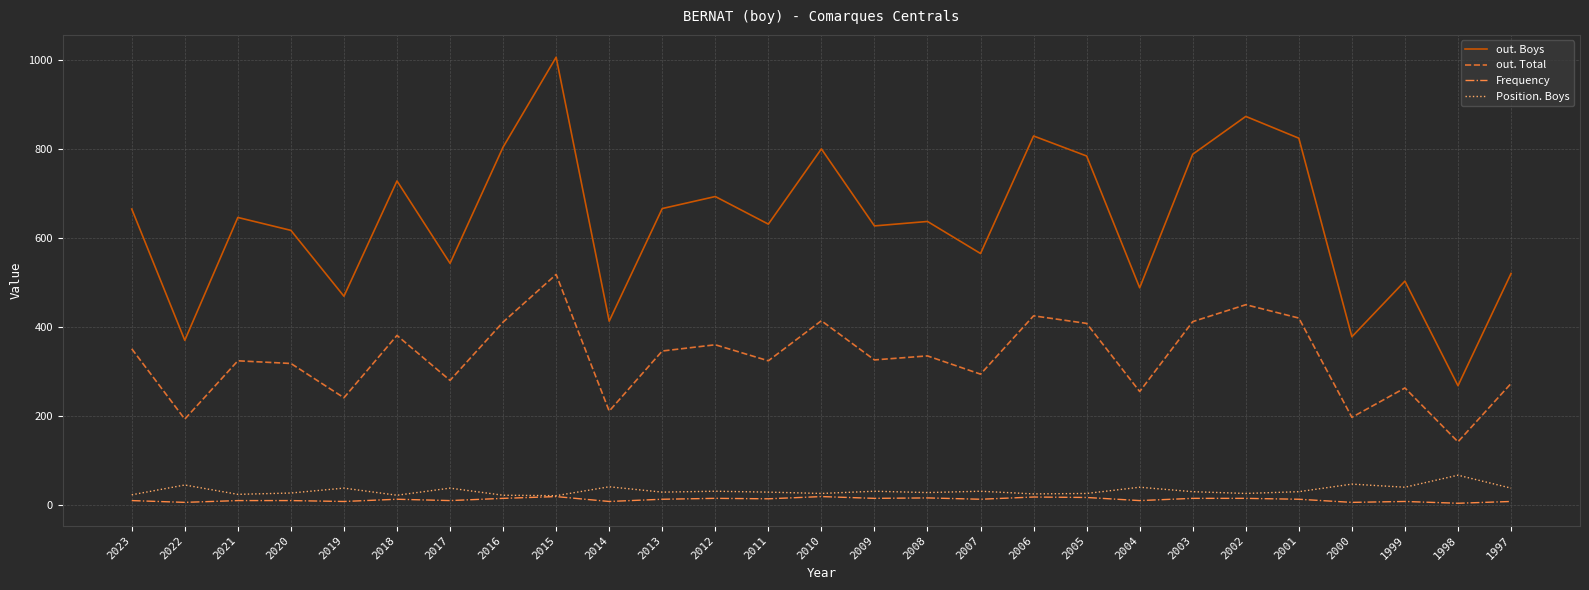

What is the difference between the maximum and minimum values in the Position. Boys series?

46